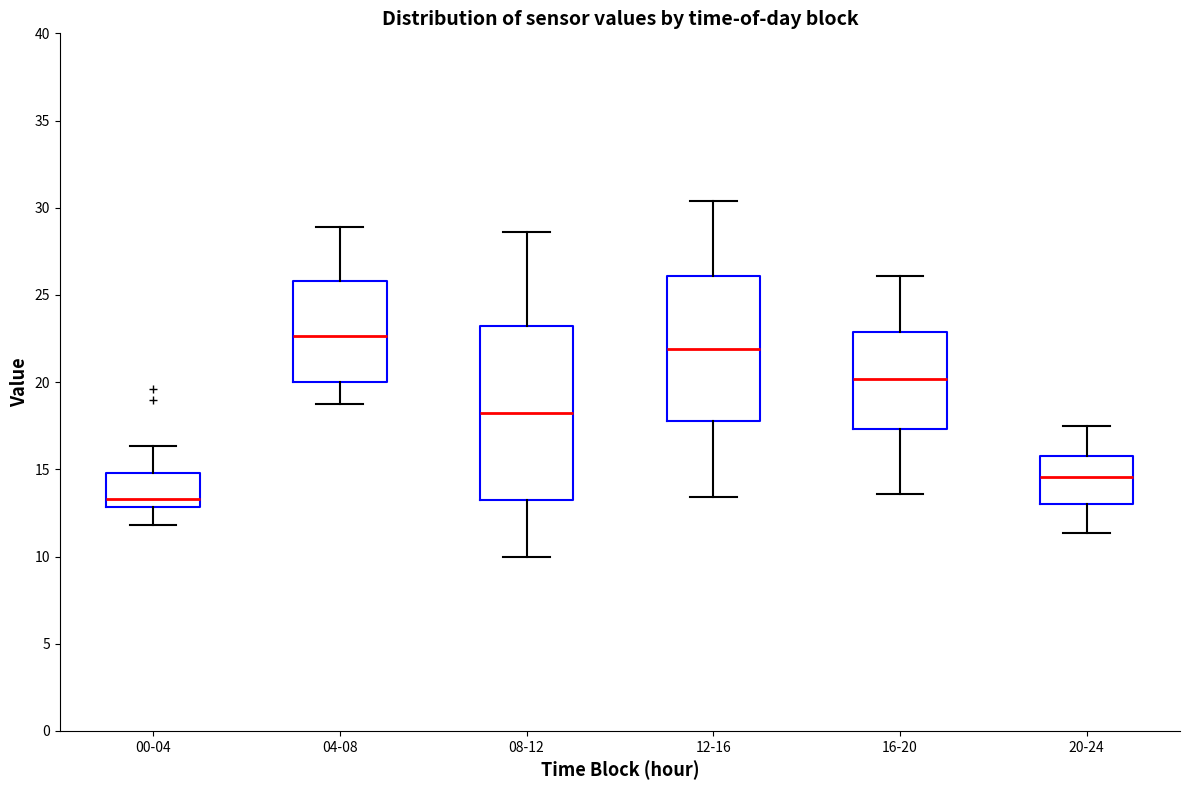

Which box has the lowest median line?

00-04